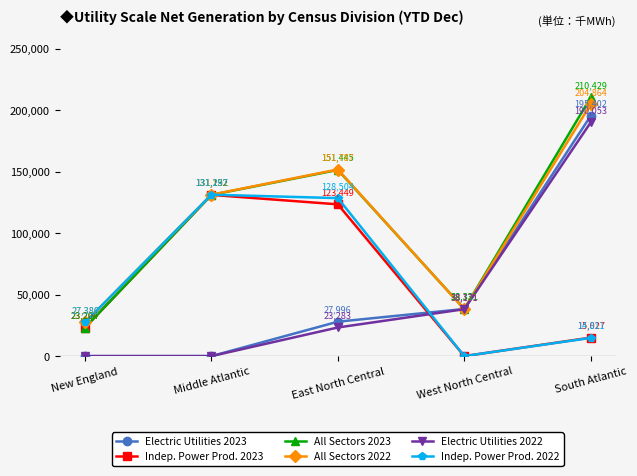

What is the total value across all series at South Atlantic?

830586